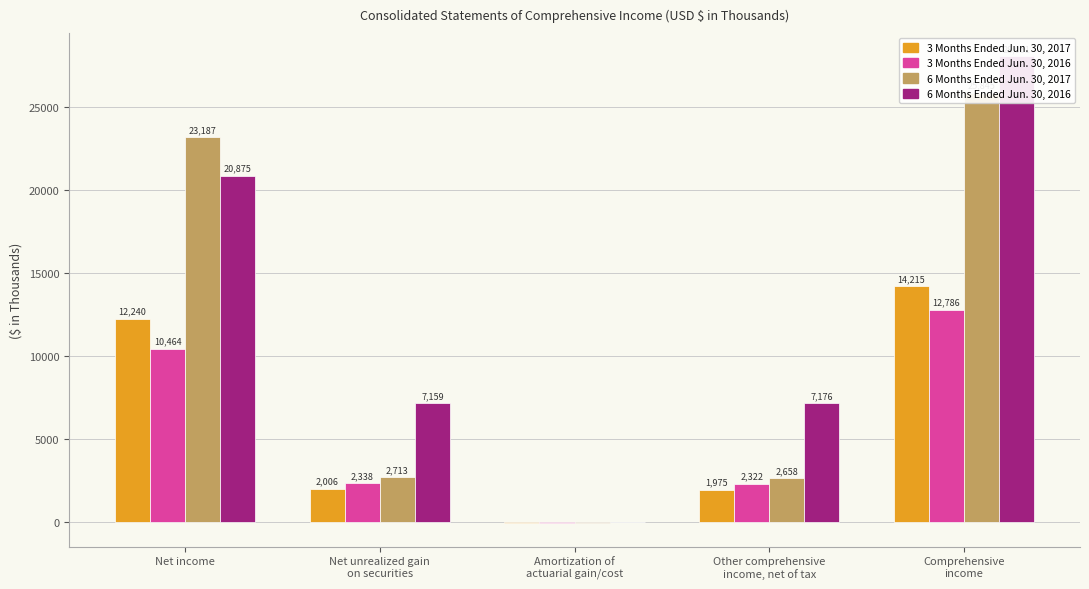

Reading left to right, list all the values displayed in this chart.

3 Months Ended Jun. 30, 2017: 12240	2006	-31	1975	14215
3 Months Ended Jun. 30, 2016: 10464	2338	-16	2322	12786
6 Months Ended Jun. 30, 2017: 23187	2713	-55	2658	25845
6 Months Ended Jun. 30, 2016: 20875	7159	17	7176	28051